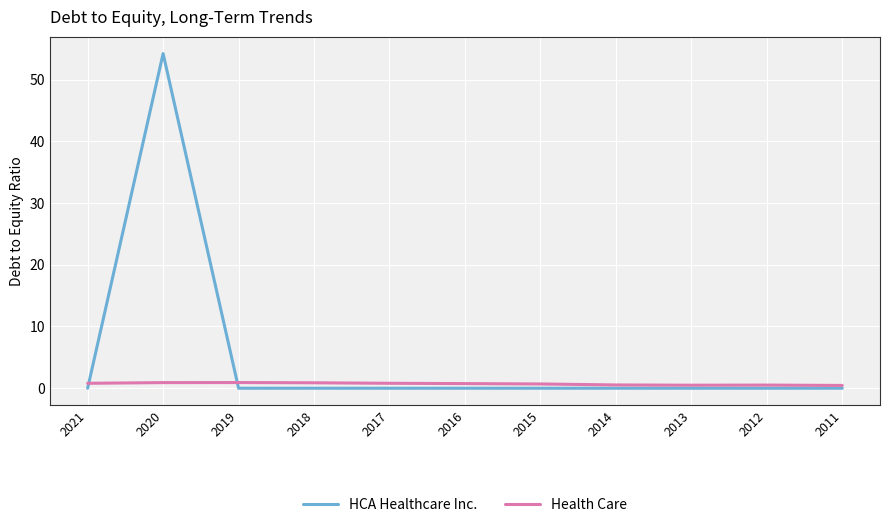

Which series has the largest total across all categories?

HCA Healthcare Inc.